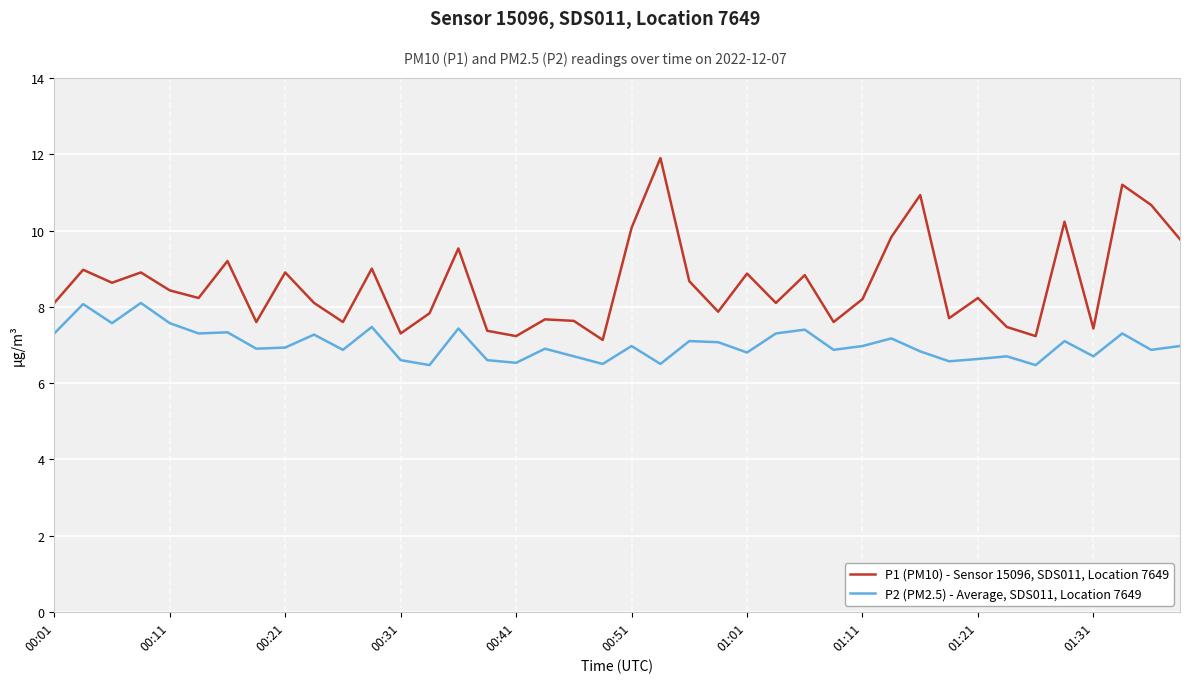

Rank the series by their average value, from highest to lowest.

P1 (PM10) - Sensor 15096, SDS011, Location 7649, P2 (PM2.5) - Average, SDS011, Location 7649